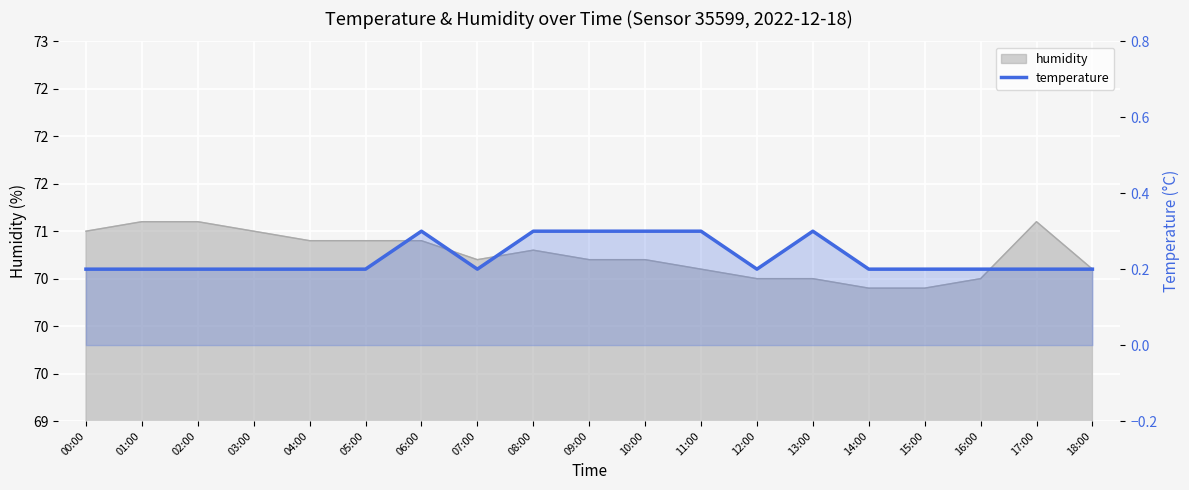

What is the label of the 17th point from the right?

02:00